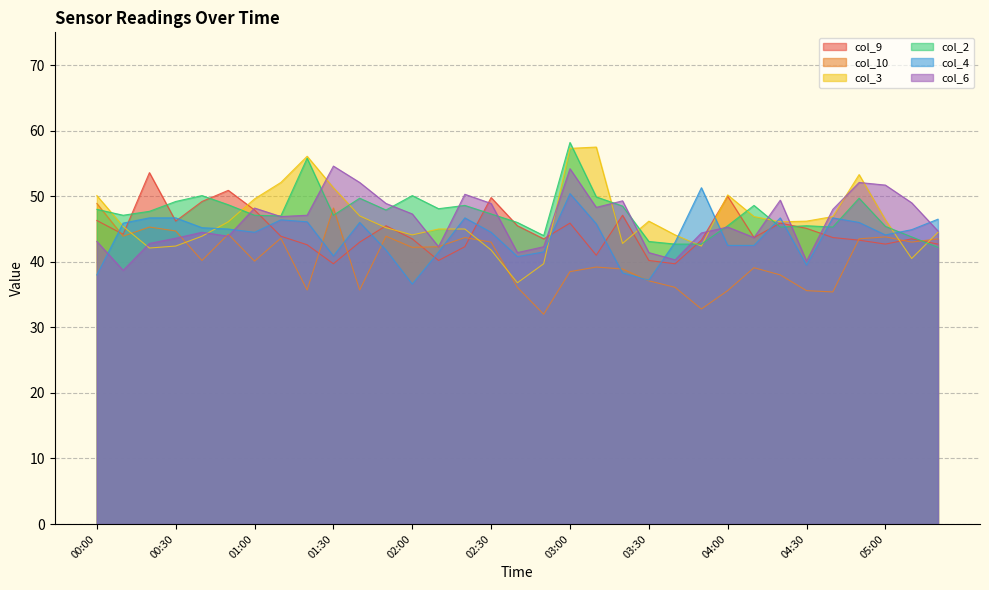

At which label does col_4 first exceed 44?

00:10